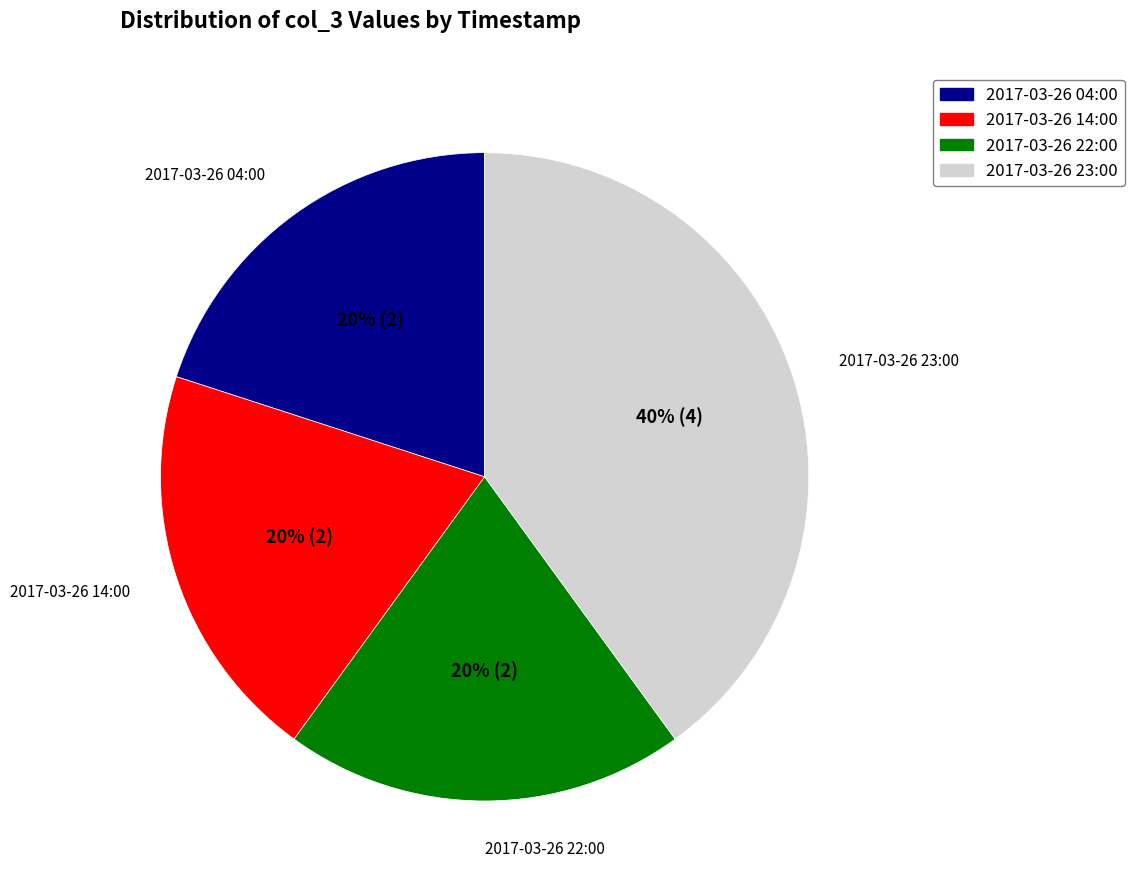

Combined, do 2017-03-26 23:00 and 2017-03-26 22:00 account for over 50%?

Yes